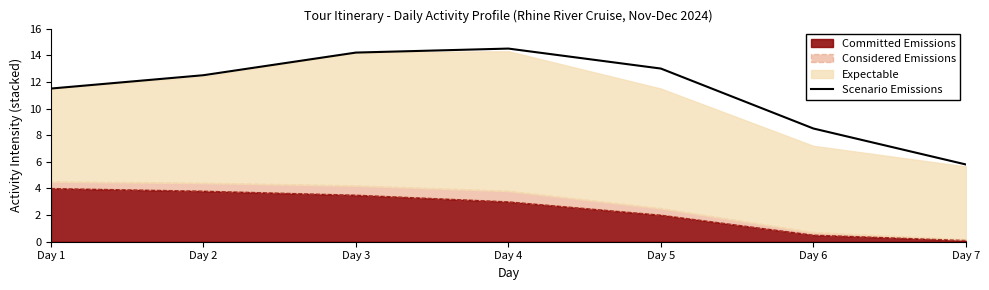

List the labels in order of value, largest first.

Day 4, Day 3, Day 5, Day 2, Day 1, Day 6, Day 7